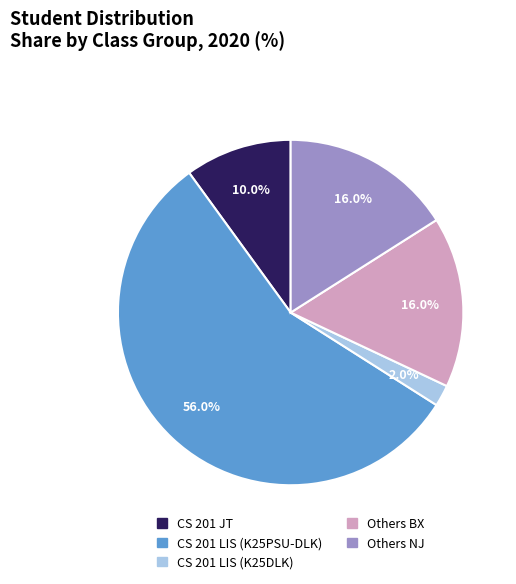

Is there any slice that represents more than half of the pie?

Yes